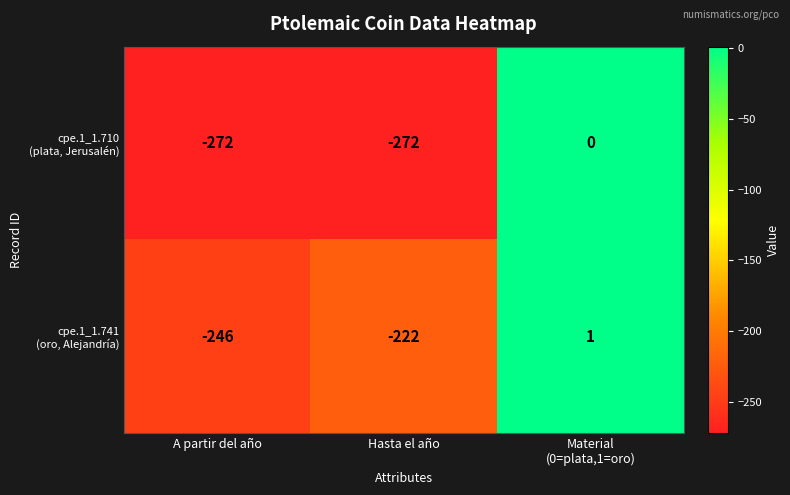

How many series are shown in this chart?

2